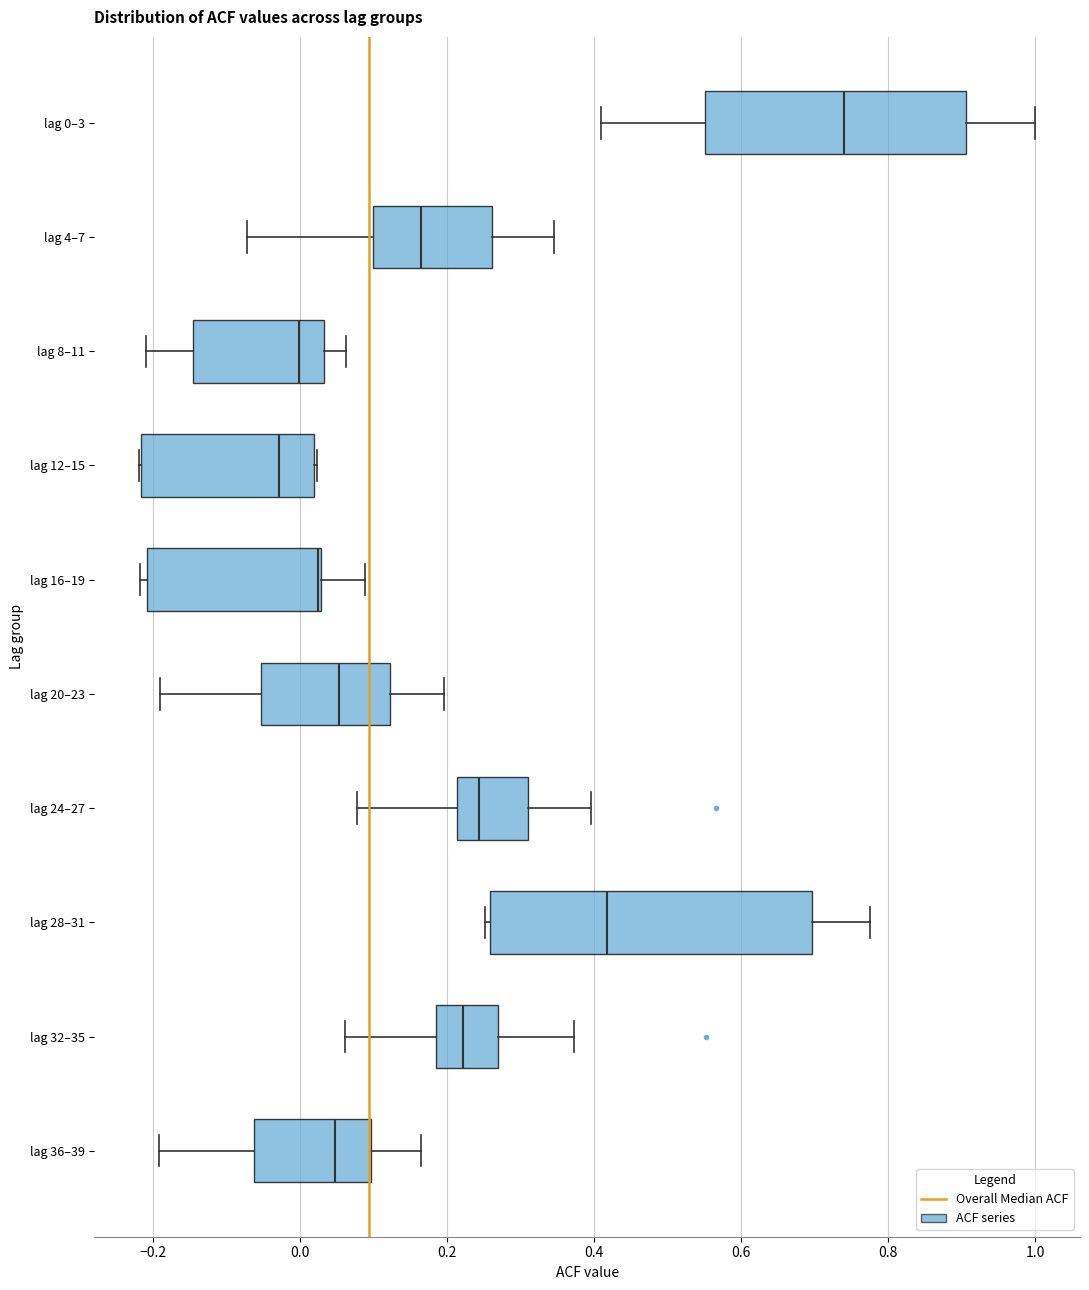

Reading bottom to top, transcribe this box plot: for each box, give where its median line is, the range the box spans, and where its two whiskers end, as read against the x-axis. The values are not printed on the chart, so give them approximately, as read against the axis.

lag 36–39: median 0.04, box -0.06 to 0.10, whiskers -0.20 to 0.16
lag 32–35: median 0.22, box 0.18 to 0.26, whiskers 0.06 to 0.38
lag 28–31: median 0.42, box 0.26 to 0.70, whiskers 0.26 (just left of the box's left edge) to 0.78
lag 24–27: median 0.24, box 0.22 to 0.30, whiskers 0.08 to 0.40
lag 20–23: median 0.06, box -0.06 to 0.12, whiskers -0.18 to 0.20
lag 16–19: median 0.02 (drawn on the box's right edge), box -0.20 to 0.02, whiskers -0.22 to 0.08
lag 12–15: median -0.02, box -0.22 to 0.02, whiskers -0.22 to 0.02
lag 8–11: median 0.00, box -0.14 to 0.04, whiskers -0.20 to 0.06
lag 4–7: median 0.16, box 0.10 to 0.26, whiskers -0.08 to 0.34
lag 0–3: median 0.74, box 0.56 to 0.90, whiskers 0.40 to 1.00